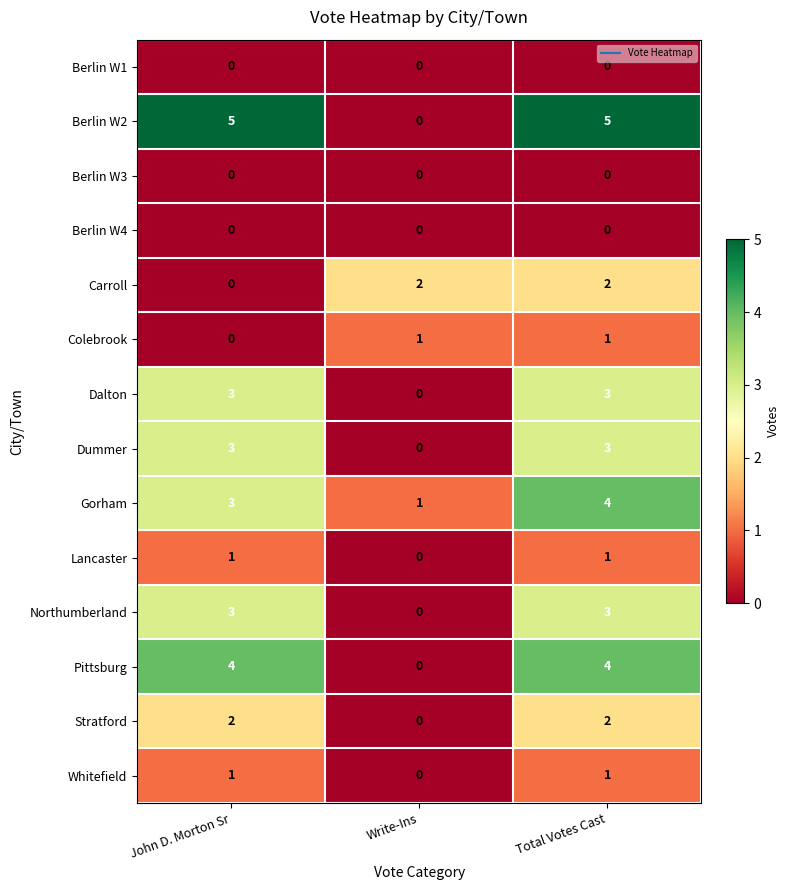

What is the sum of all Carroll values?

4